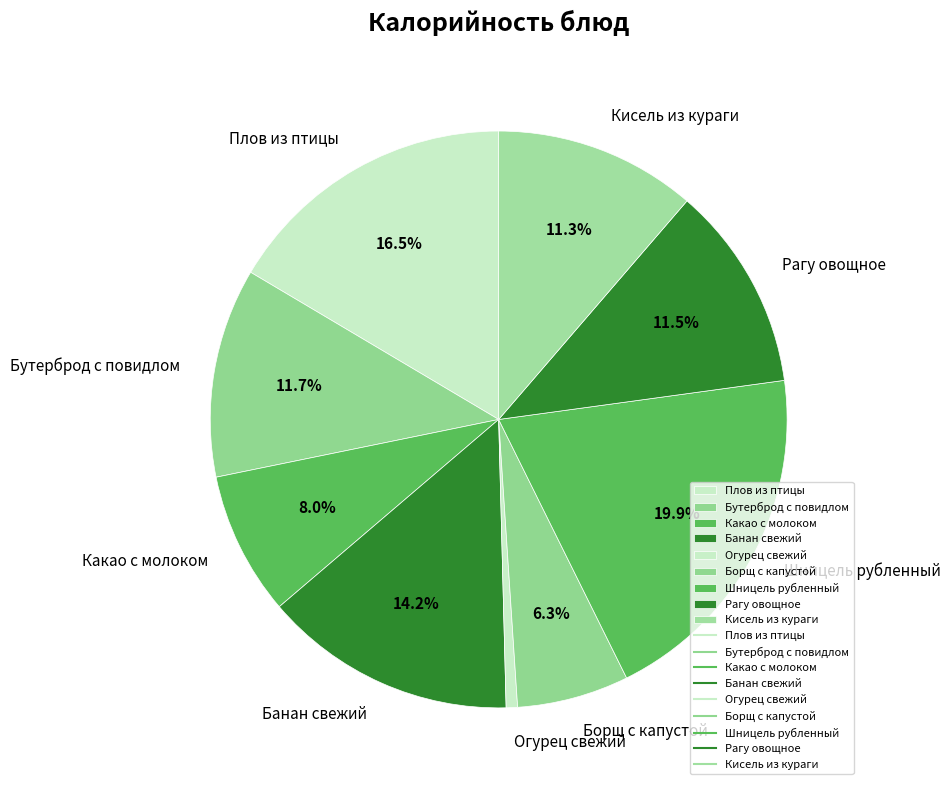

What percentage is NOT represented by Рагу овощное?

88.5%